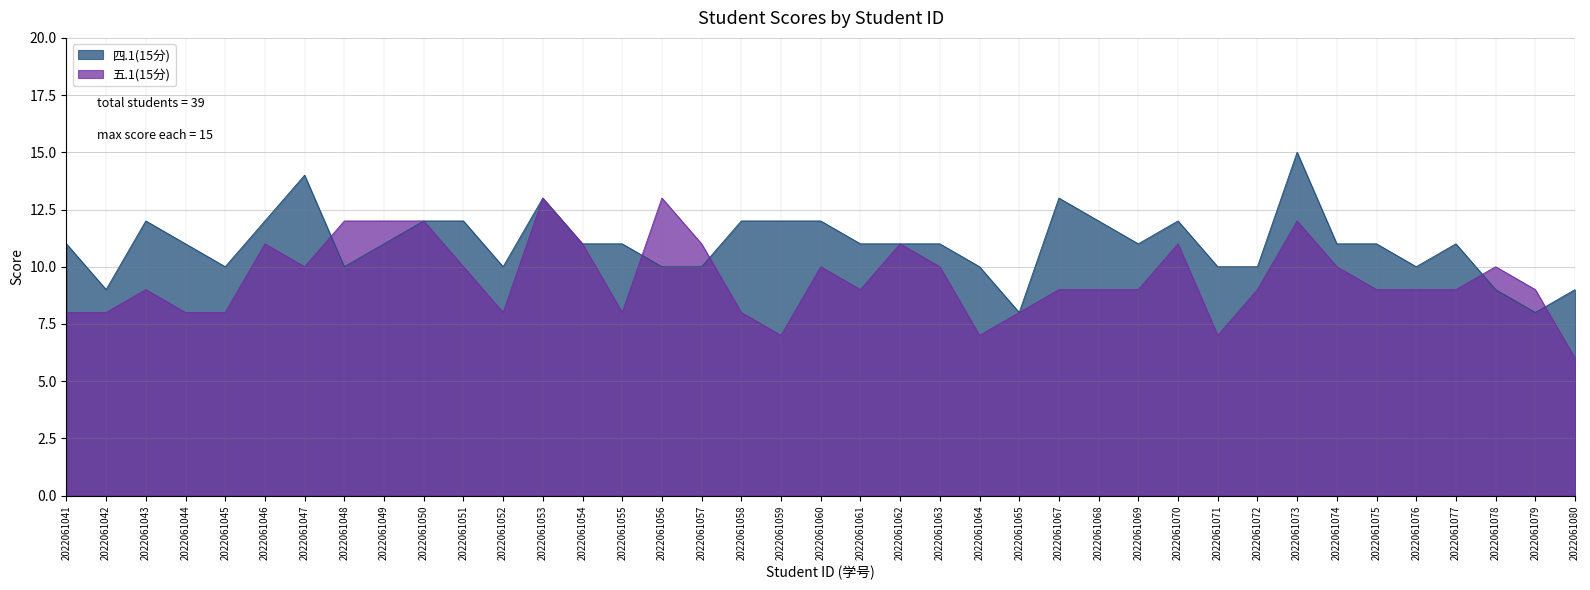

At how many categories does at least one series exceed 12?

5